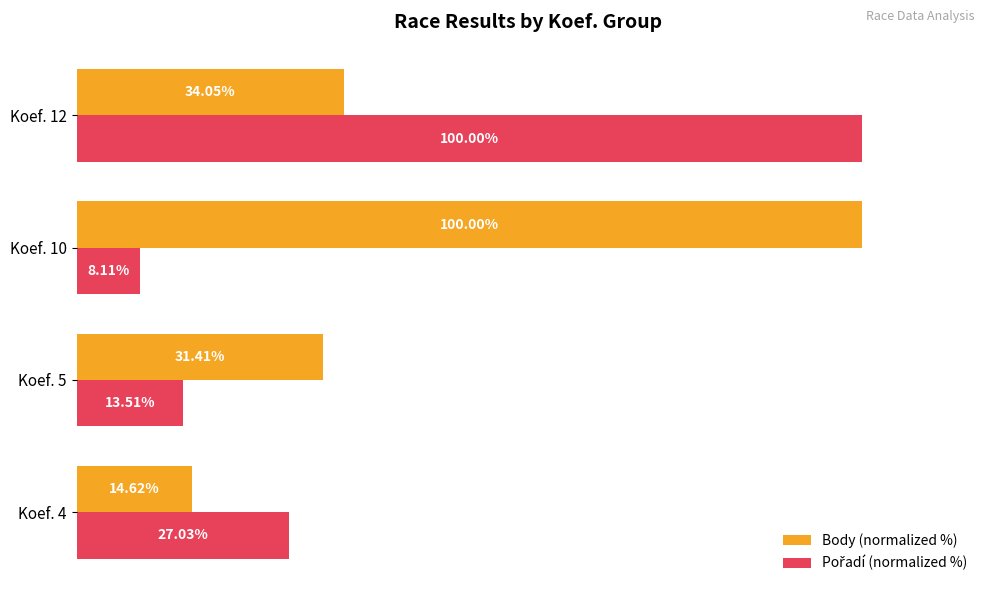

Between Koef. 4 and Koef. 10, which series saw the biggest shift?

Body (normalized %)